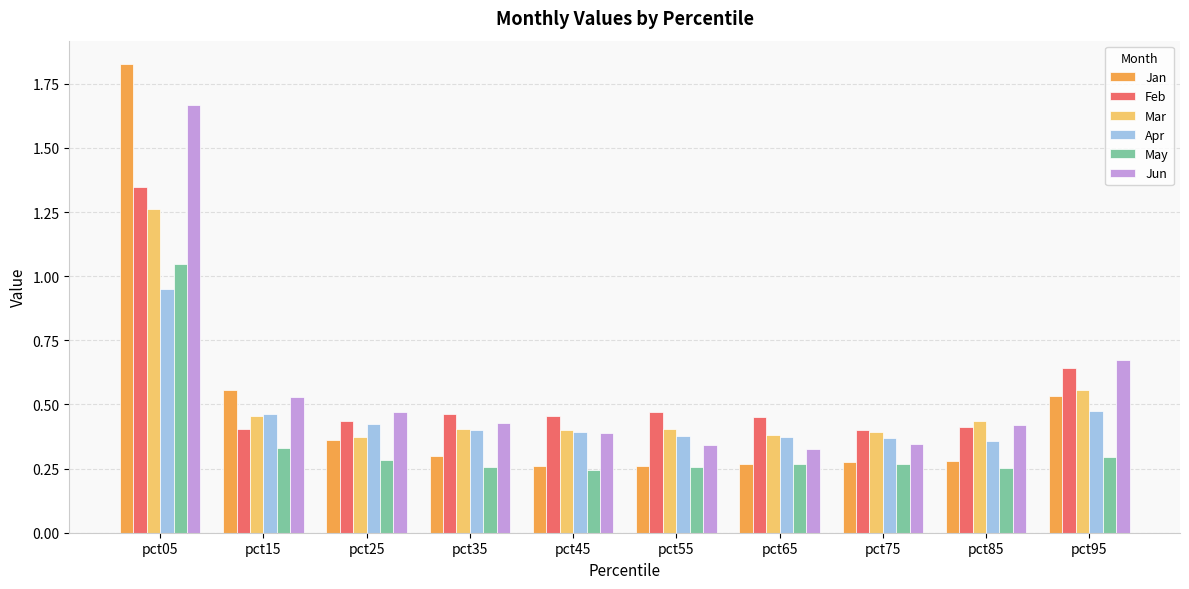

At which label does Feb reach its peak?

pct05